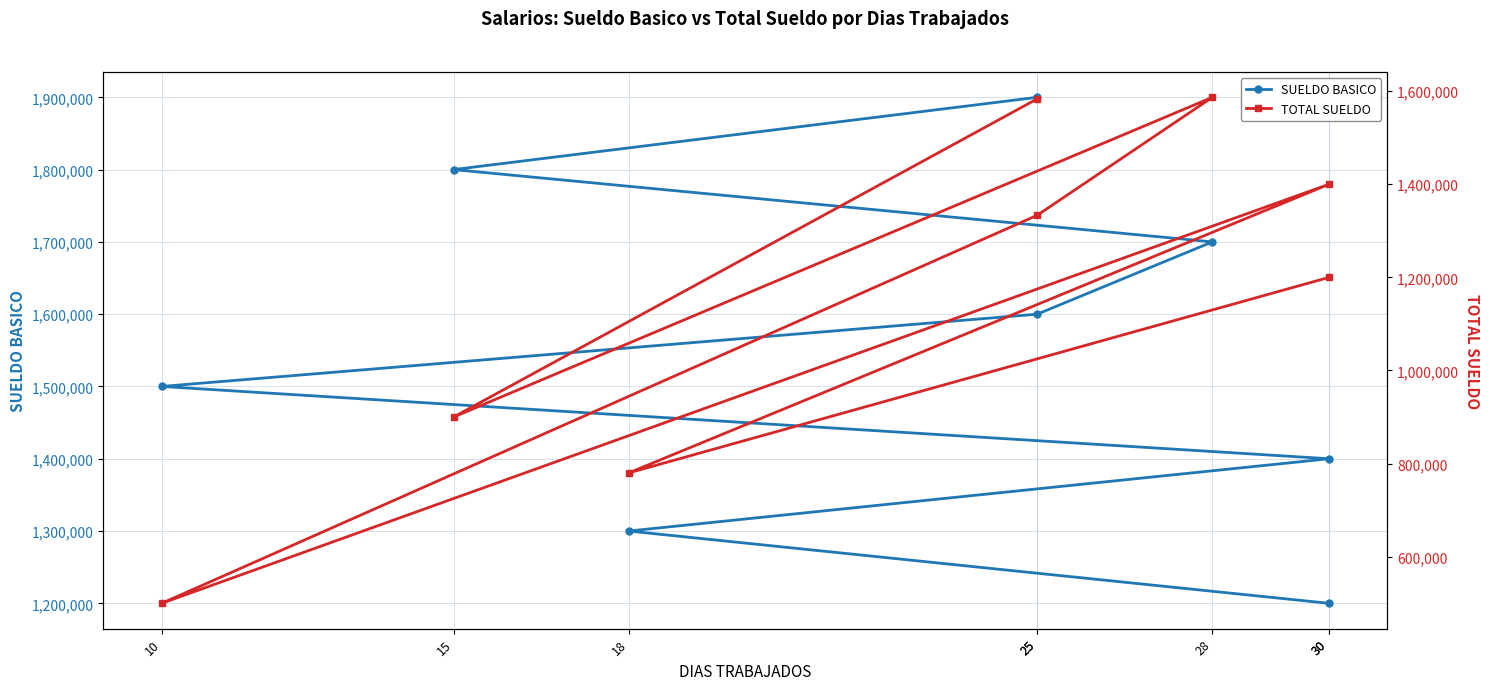

At which label does TOTAL SUELDO reach its minimum?

10